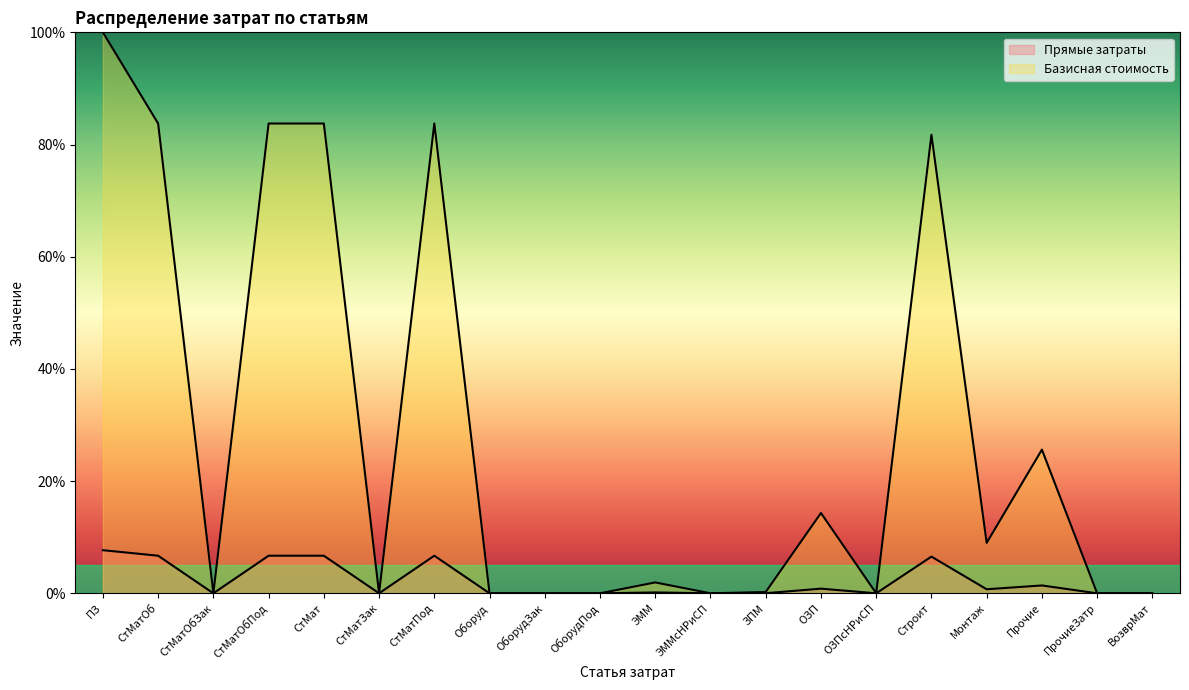

What is the average value of the Прямые затраты series?

2.2